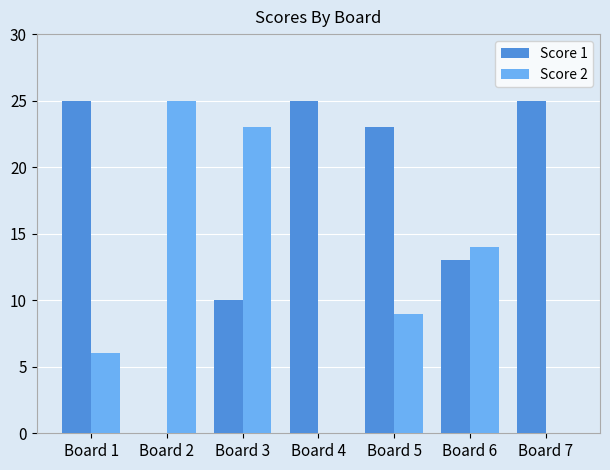

What is the maximum value shown in the chart?

25